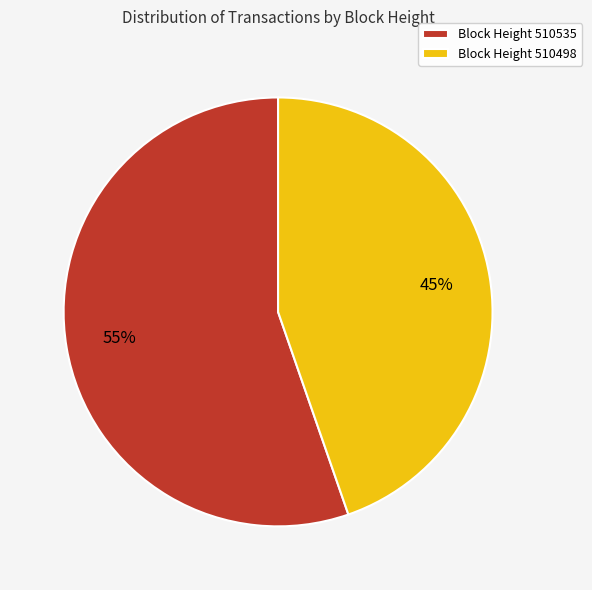

Does any single category account for the majority?

Yes